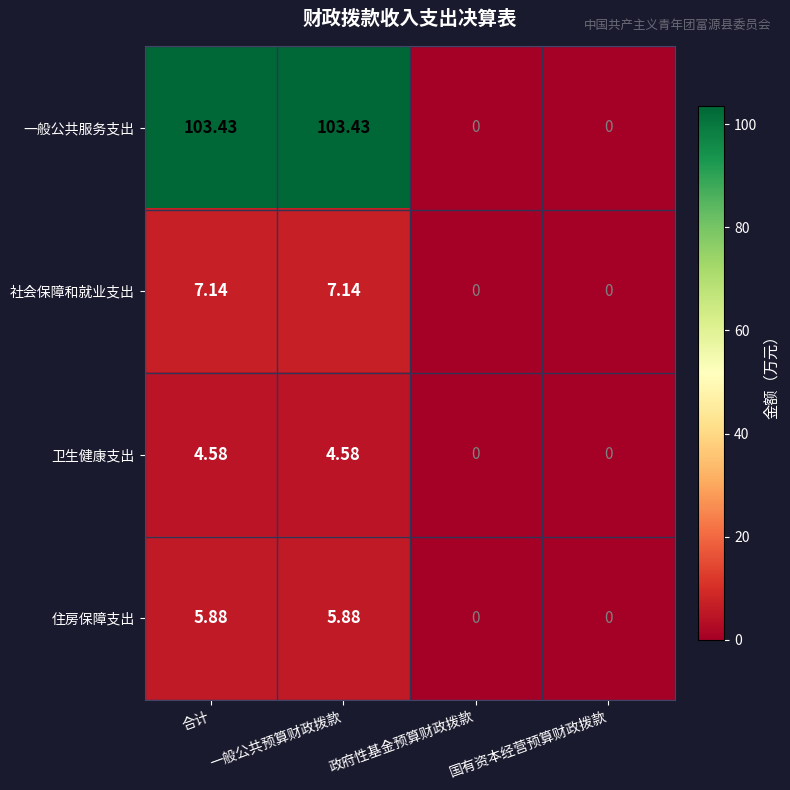

At which label does 社会保障和就业支出 first exceed 7?

合计